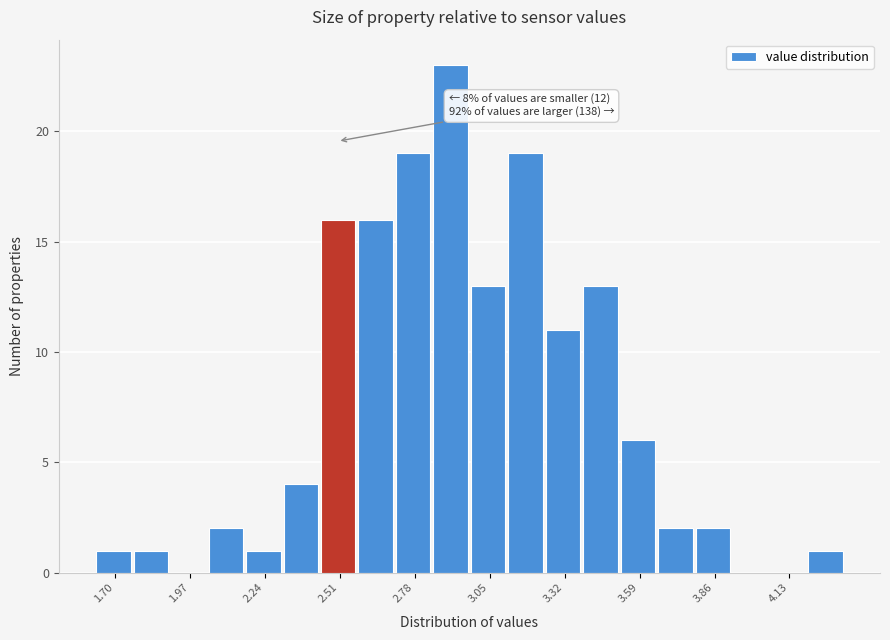

Around what value on the x-axis is the tallest bar? Give the approximate position of its centre, as read against the axis.

2.90